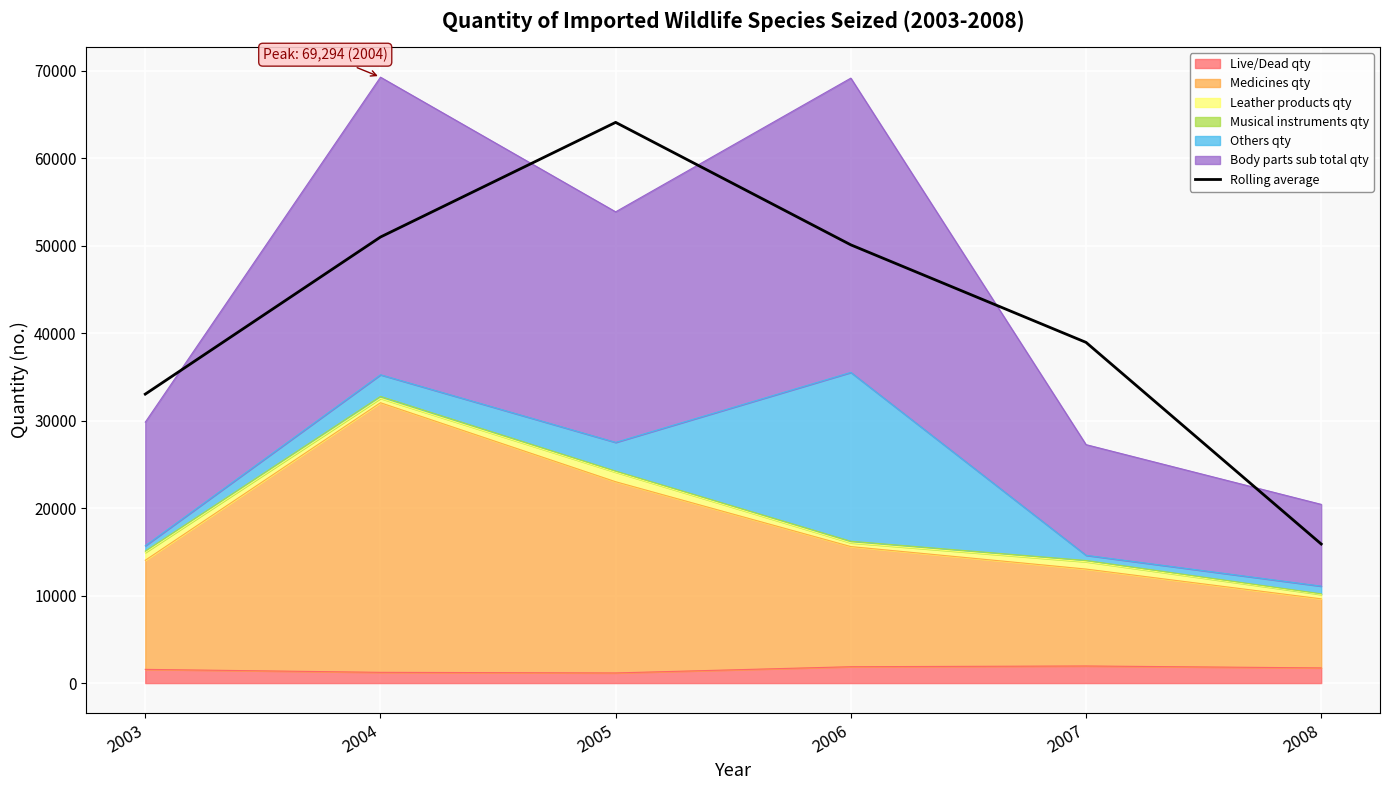

True or false: the data shows 15902.7 at 2008.

True